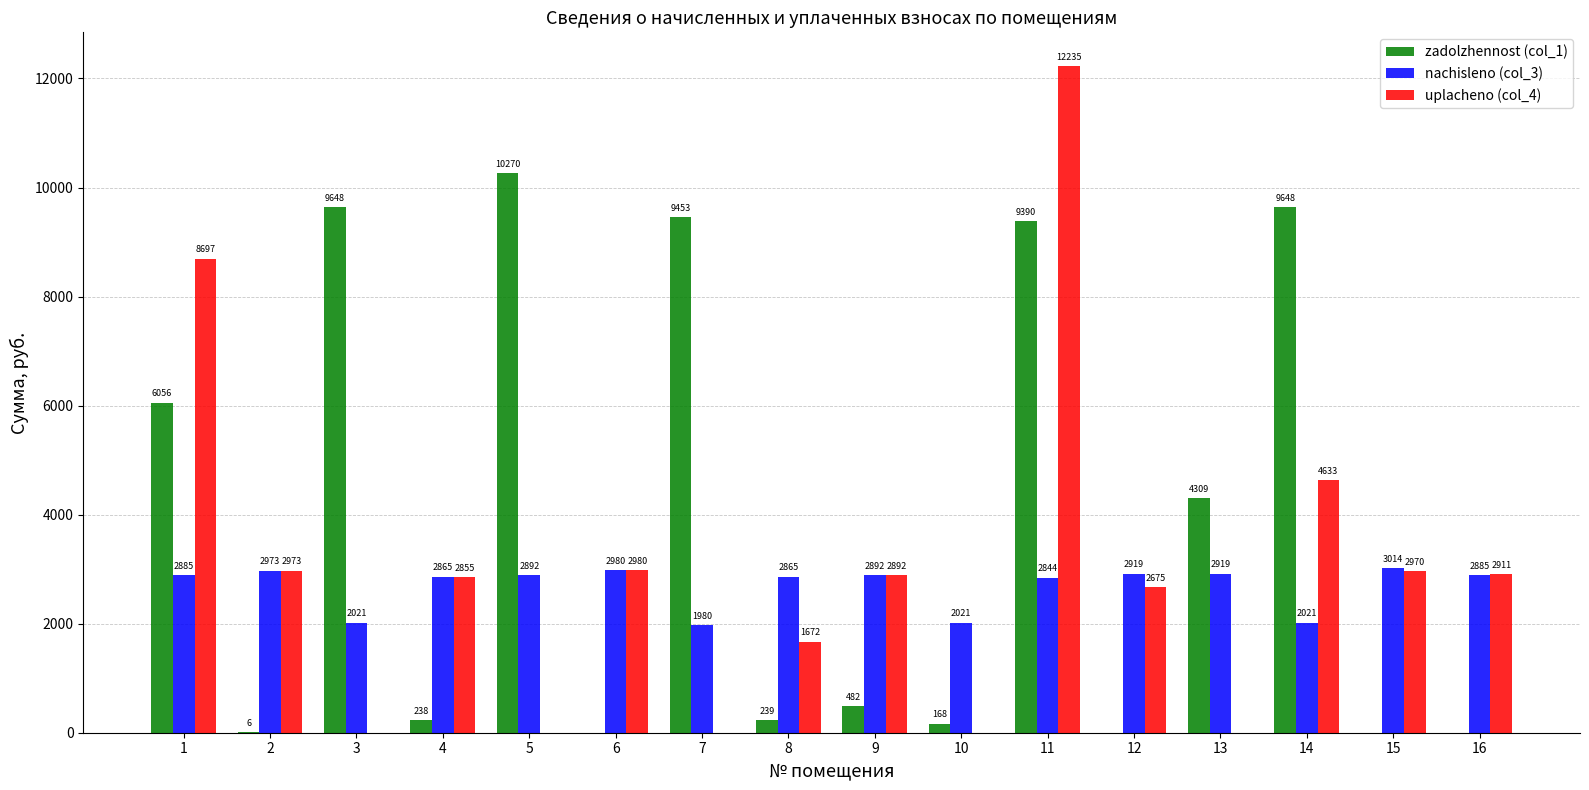

Which series has the largest total across all categories?

zadolzhennost (col_1)